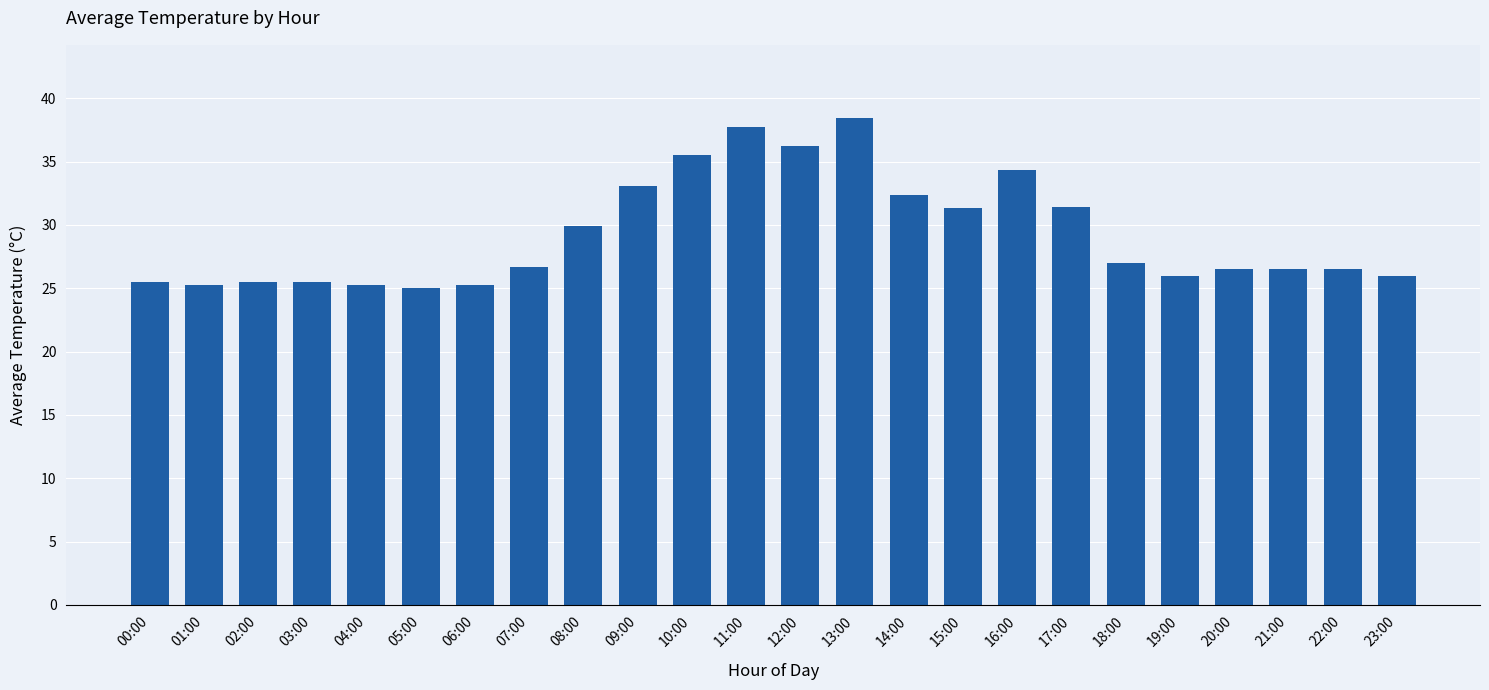

What is the difference between the maximum and second lowest values?

13.2